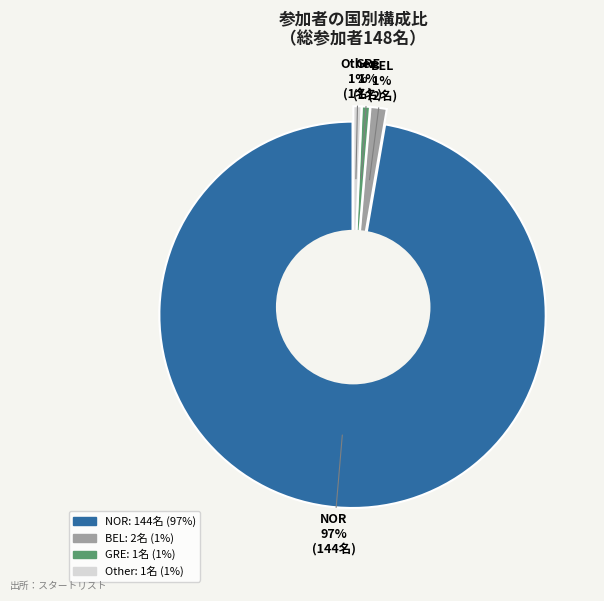

To the nearest percent, what portion does BEL represent?

1%